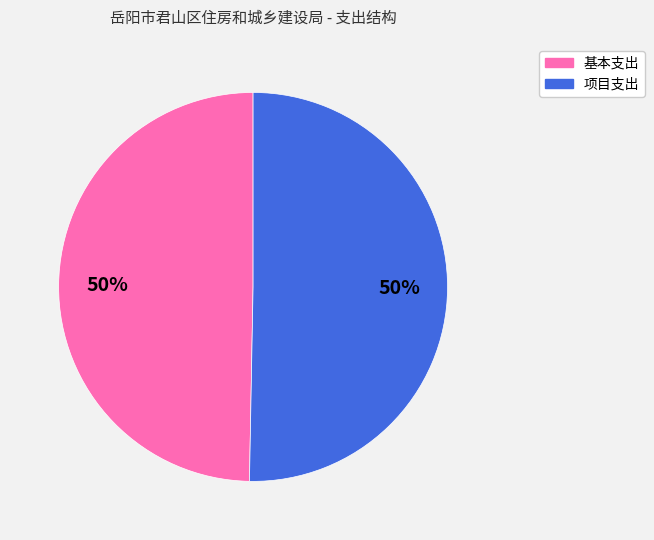

What percentage is the 项目支出 slice, to the nearest percent?

50%